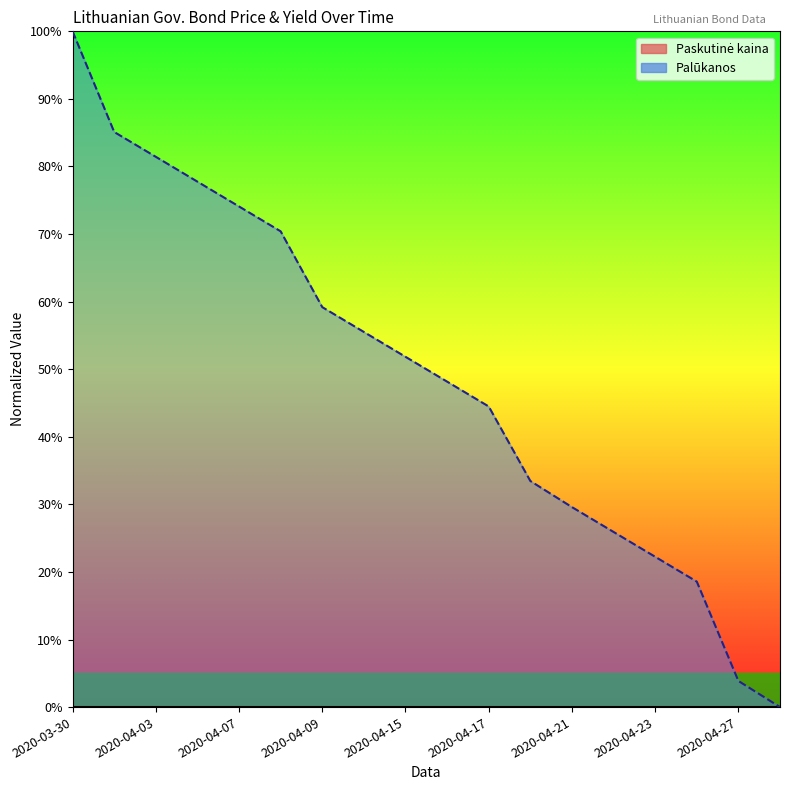

At which category does the chart reach its peak across all series?

2020-03-30